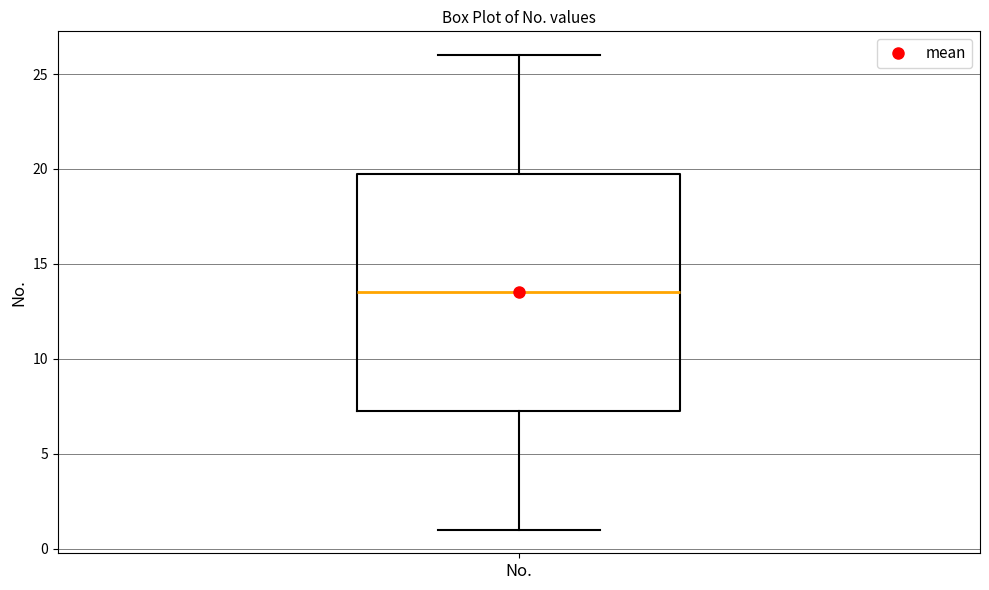

Where is the lower edge of the box for No. on the y-axis? The values are not printed on the chart, so give them approximately, as read against the axis.

7.5